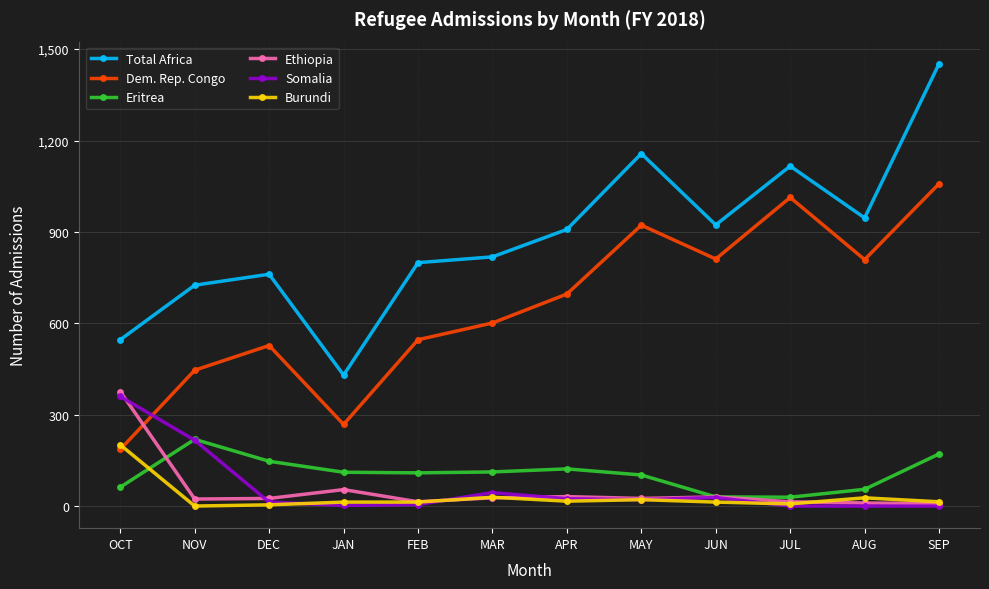

Count the number of data series in this chart.

6